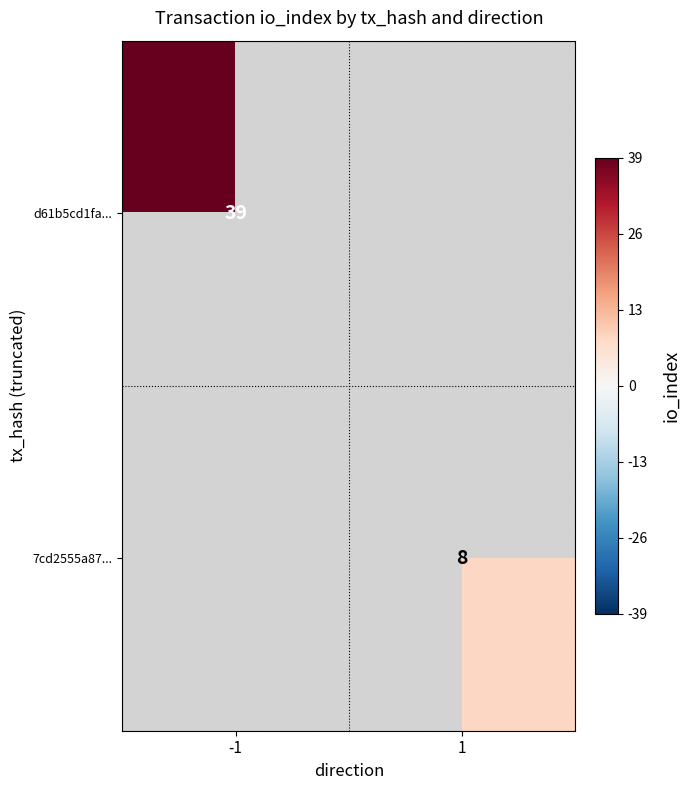

Which has a higher value, 1 or -1?

-1